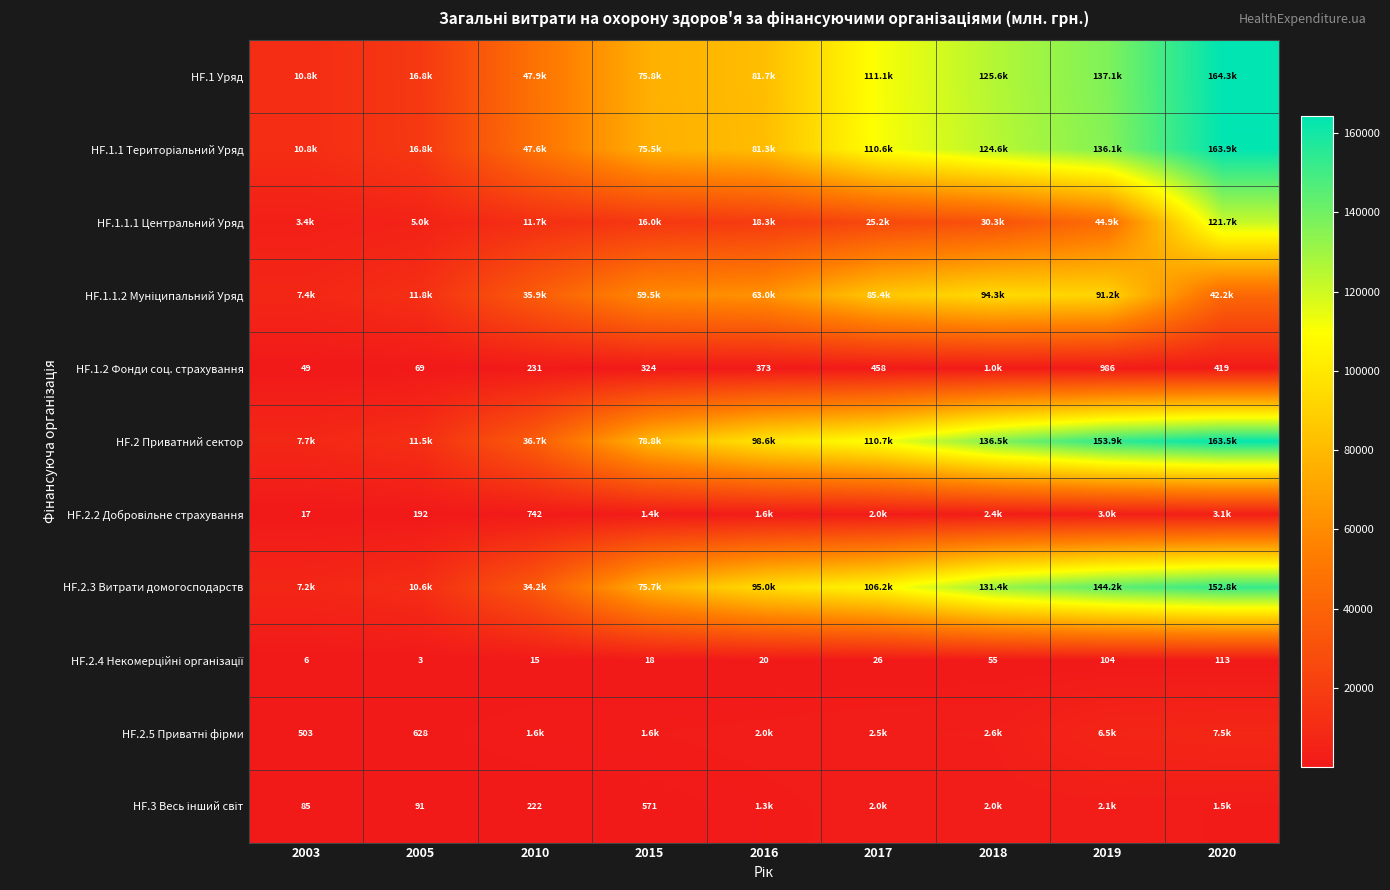

Read the HF.1.1 Територіальний Уряд value at 2003.

10758.7